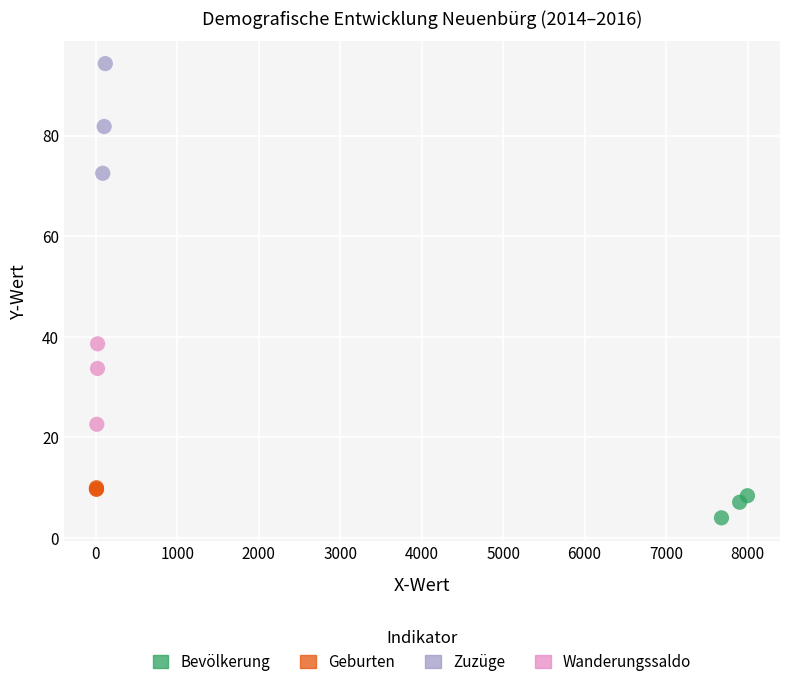

Which series reaches the minimum Y coordinate?

Bevölkerung